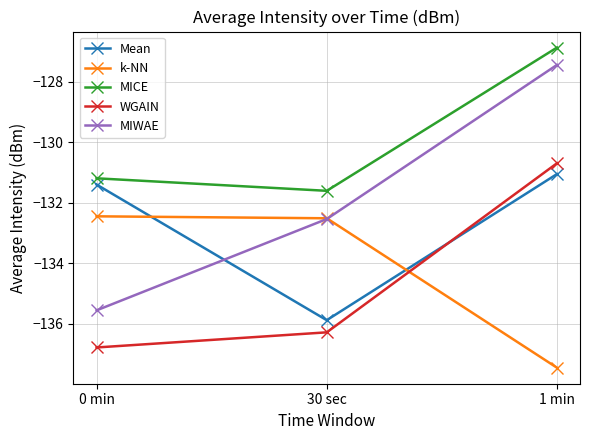

Read the k-NN value at 1 min.

-137.5